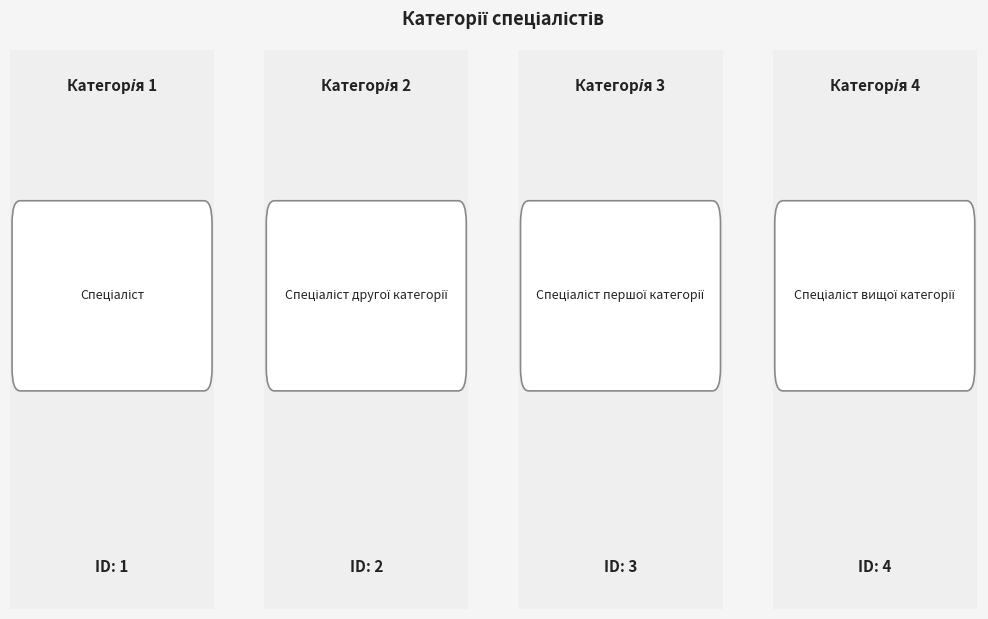

Count the values in the range 2 to 4.

3